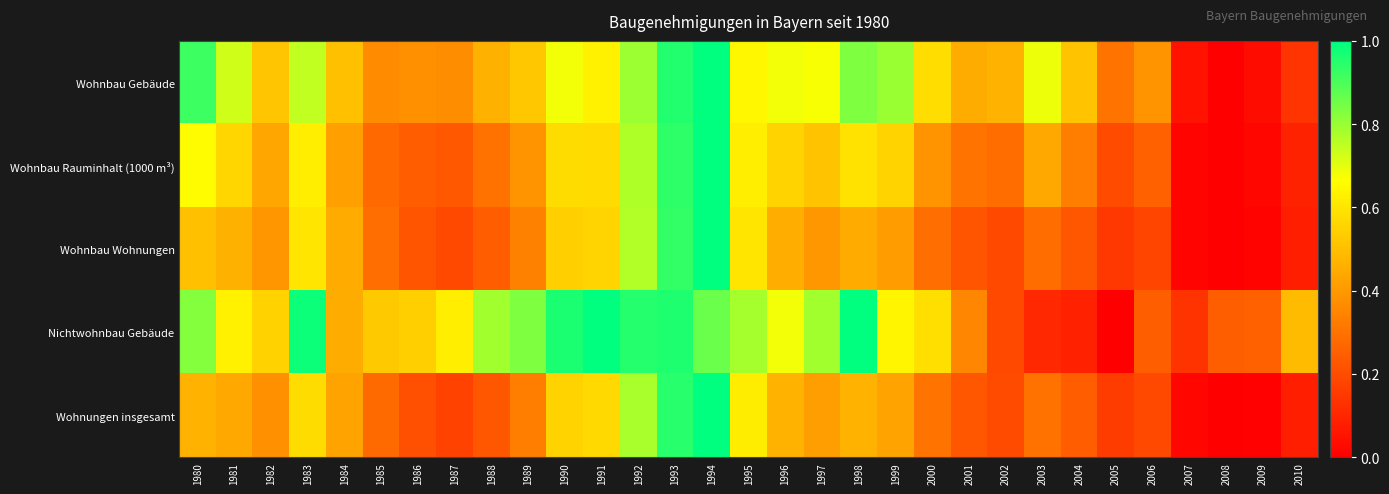

Which has a higher value, 1991 or 1989?

1991